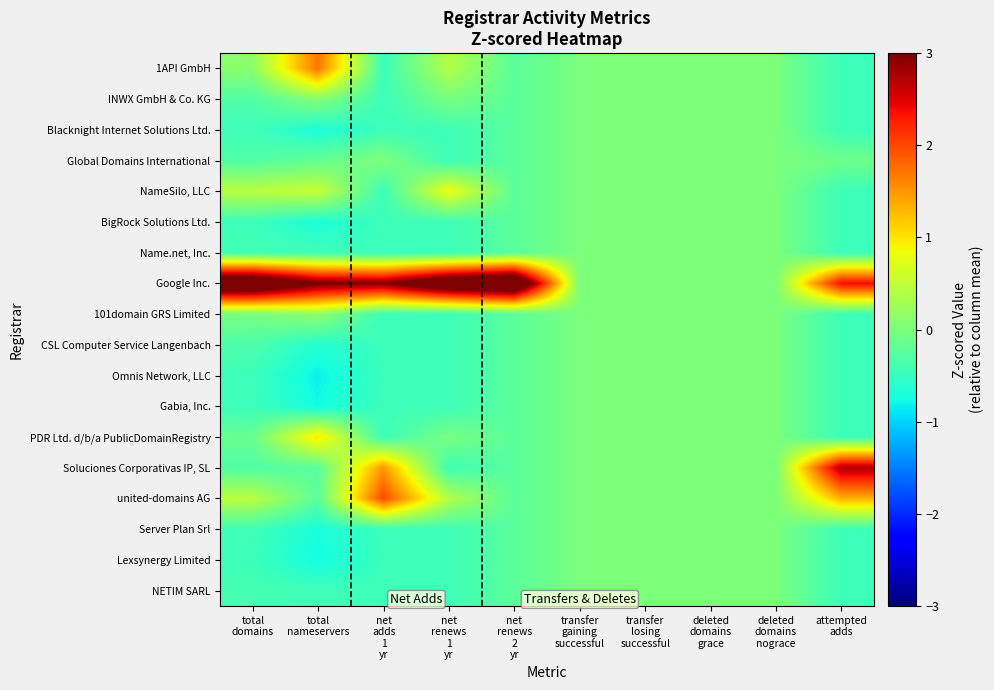

What is the difference between the highest and lowest values at total
domains?

4.4